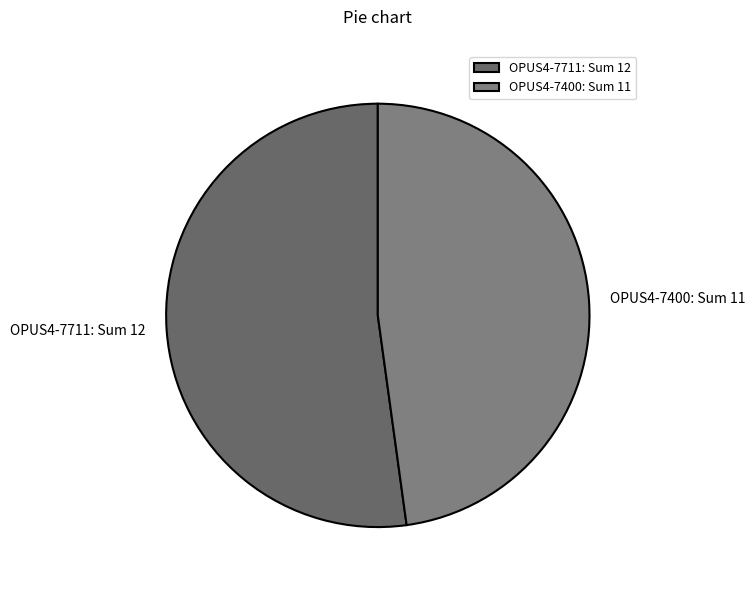

Rank the categories by value from lowest to highest.

OPUS4-7400, OPUS4-7711